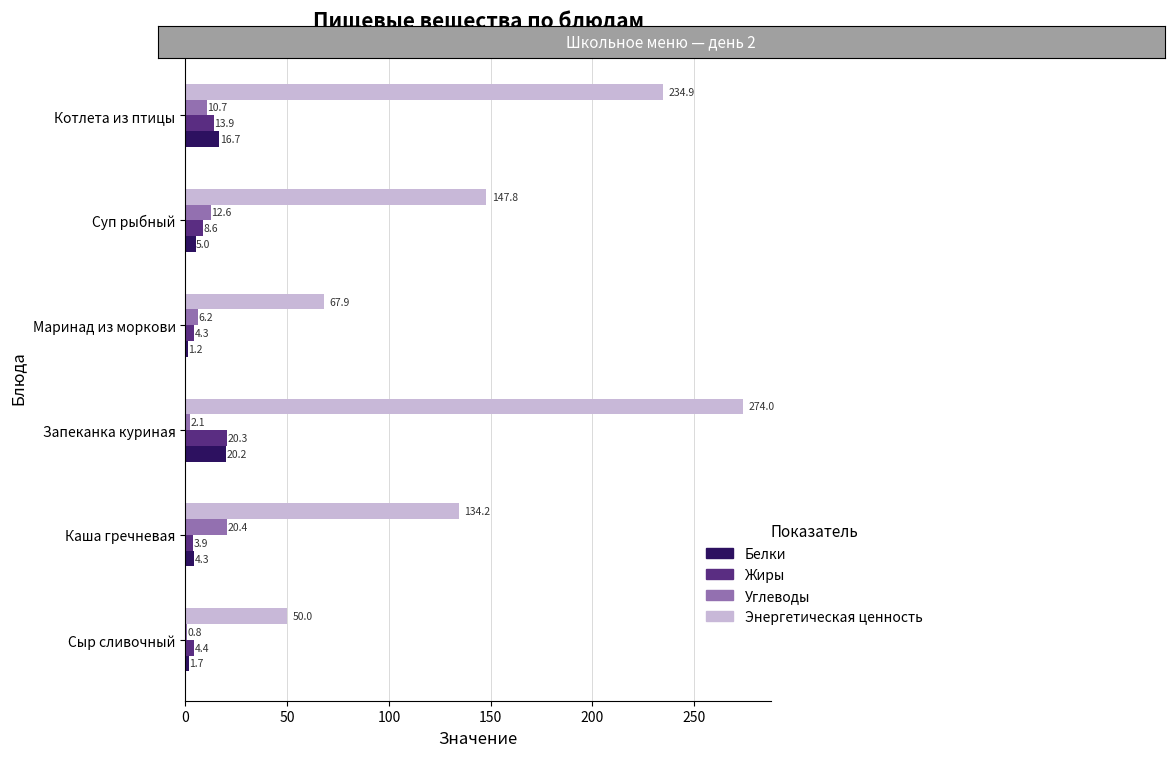

True or false: Энергетическая ценность has a value of 104.8 at Маринад из моркови.

False